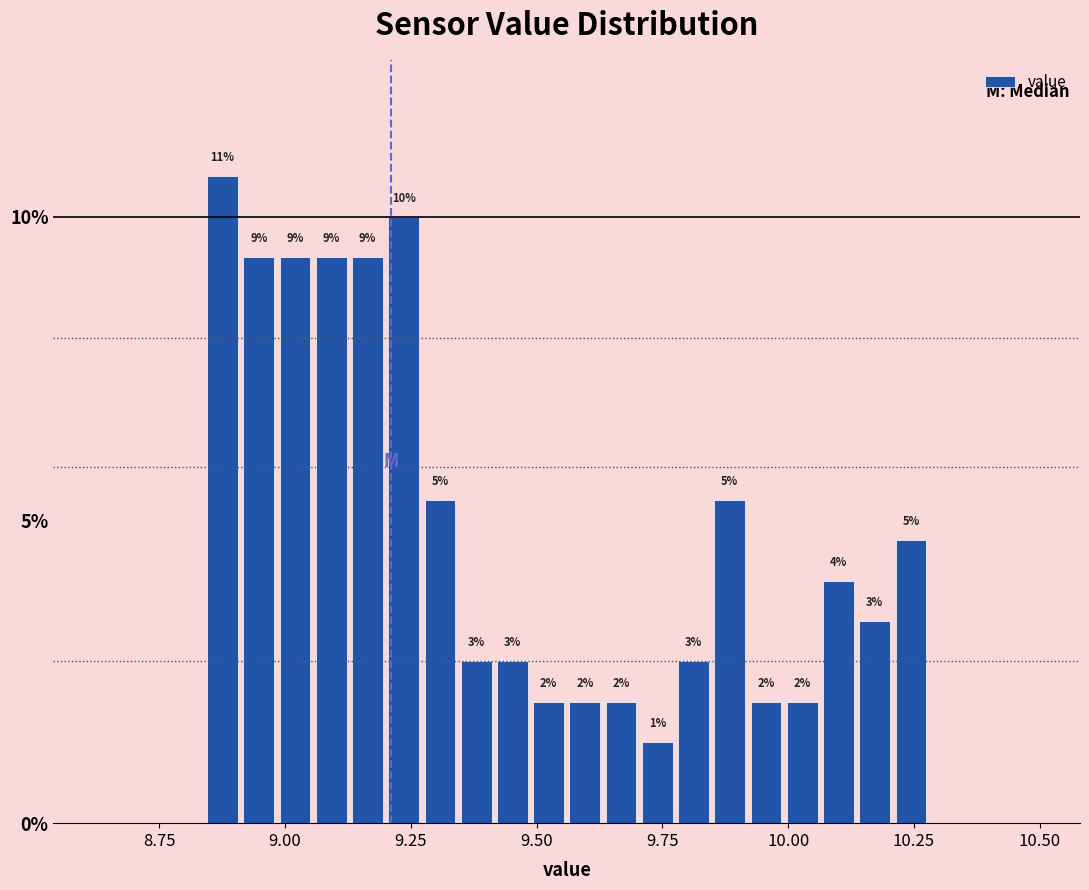

Read against the x-axis, roughly where is the centre of the tallest bar?

8.90